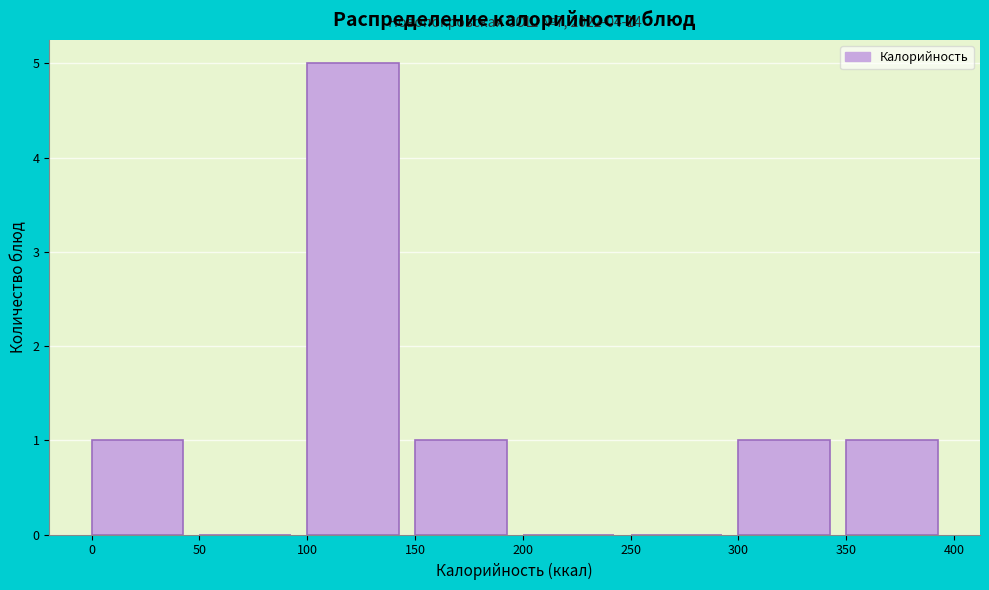

Which range on the x-axis has the tallest bar?

100 to 150